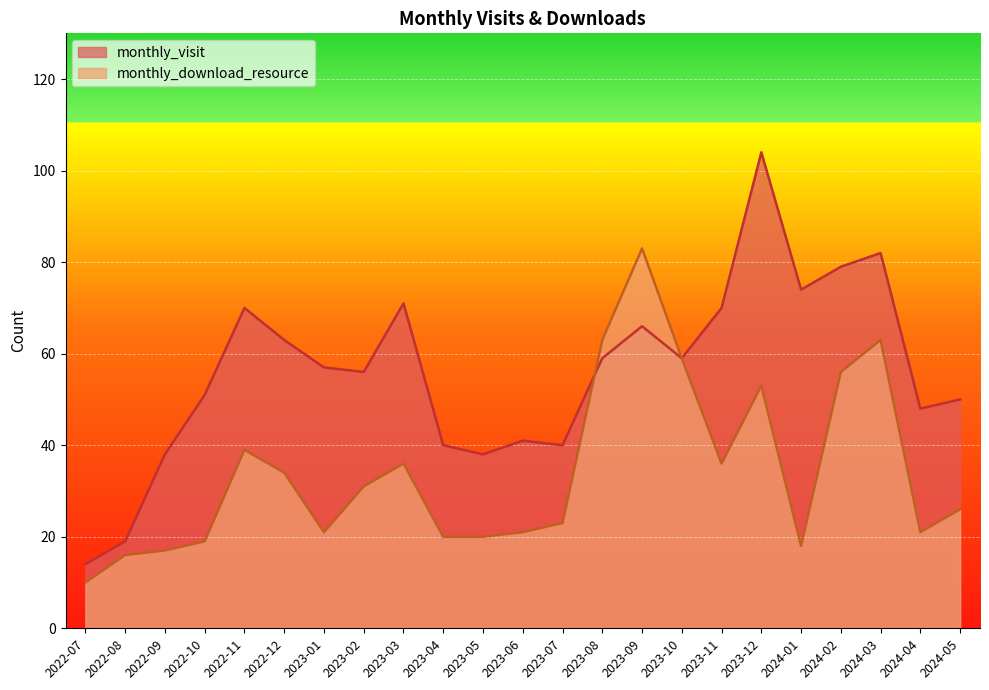

At which category is the sum across all series the highest?

2023-12